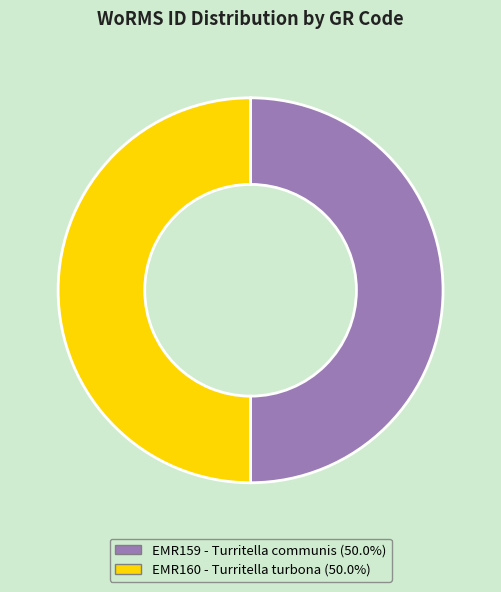

Approximately how many times larger is the value at EMR160 - Turritella turbona compared to EMR159 - Turritella communis?

1.0